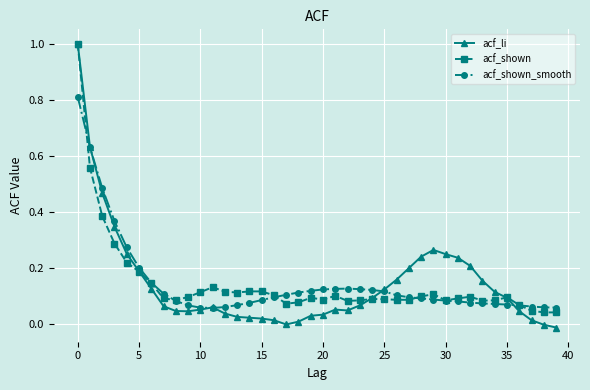

What is the greatest value displayed?

1.0